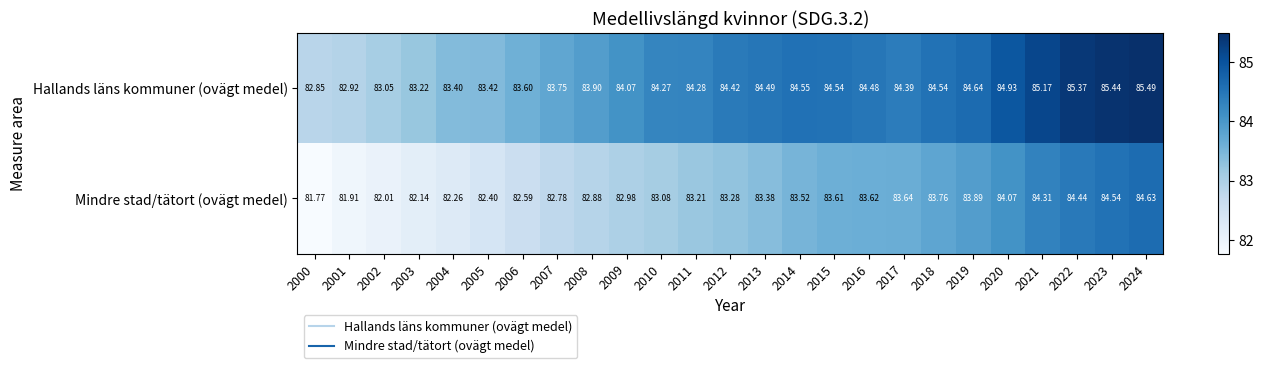

Count the number of data series in this chart.

2